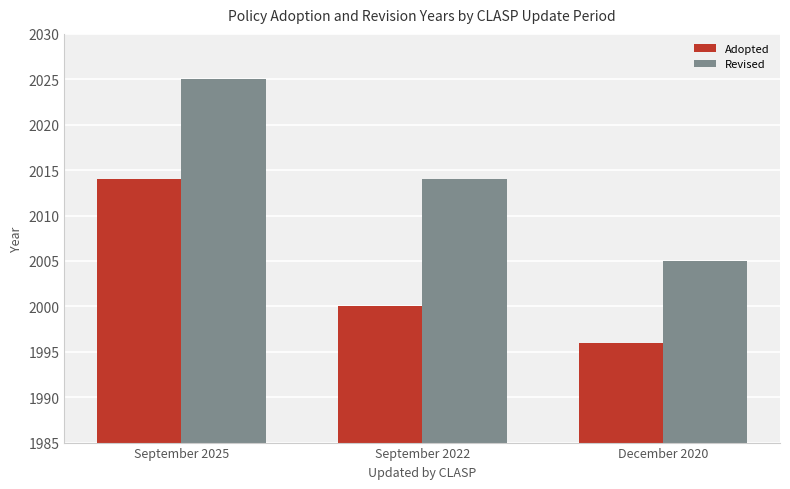

Is the value of Adopted at December 2020 greater than the value of Revised at September 2022?

No